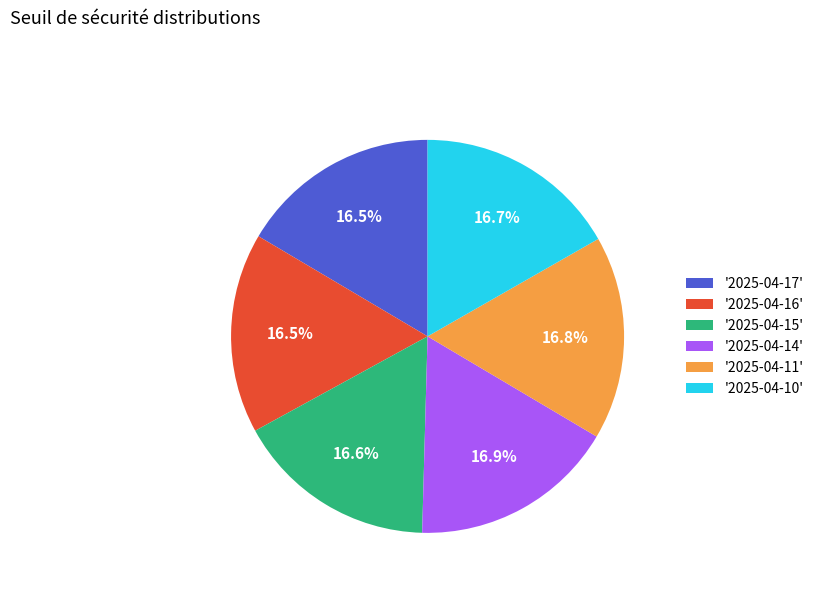

Is there any slice that represents more than half of the pie?

No